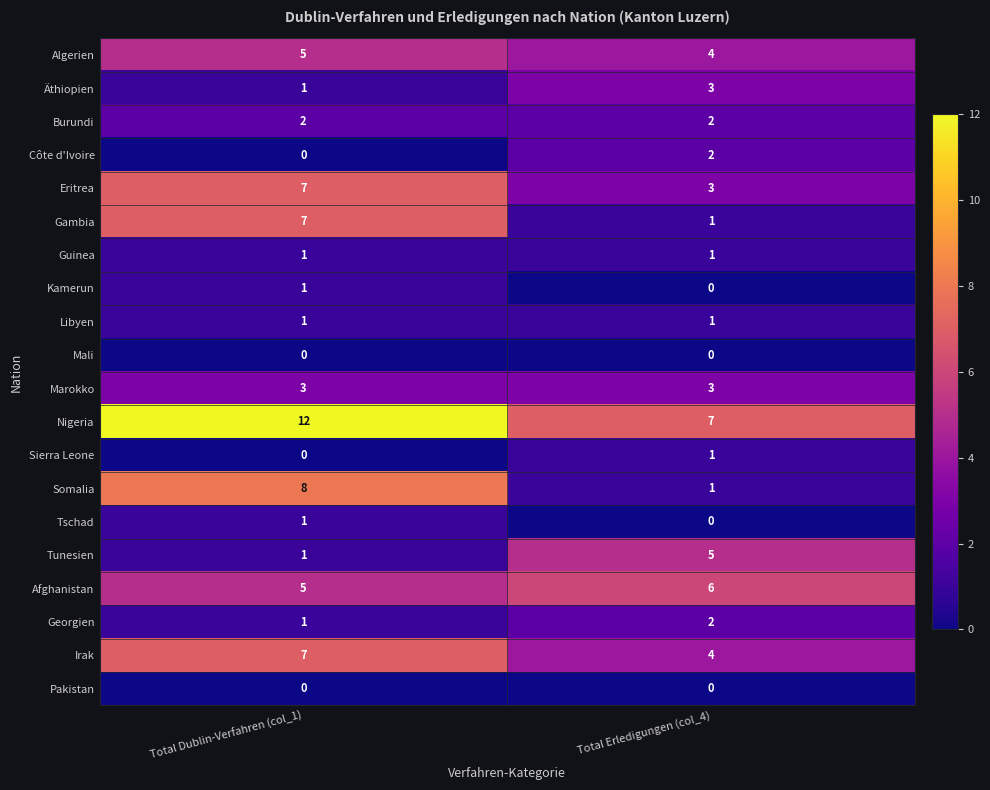

What is the total value across all series at Total Erledigungen (col_4)?

46